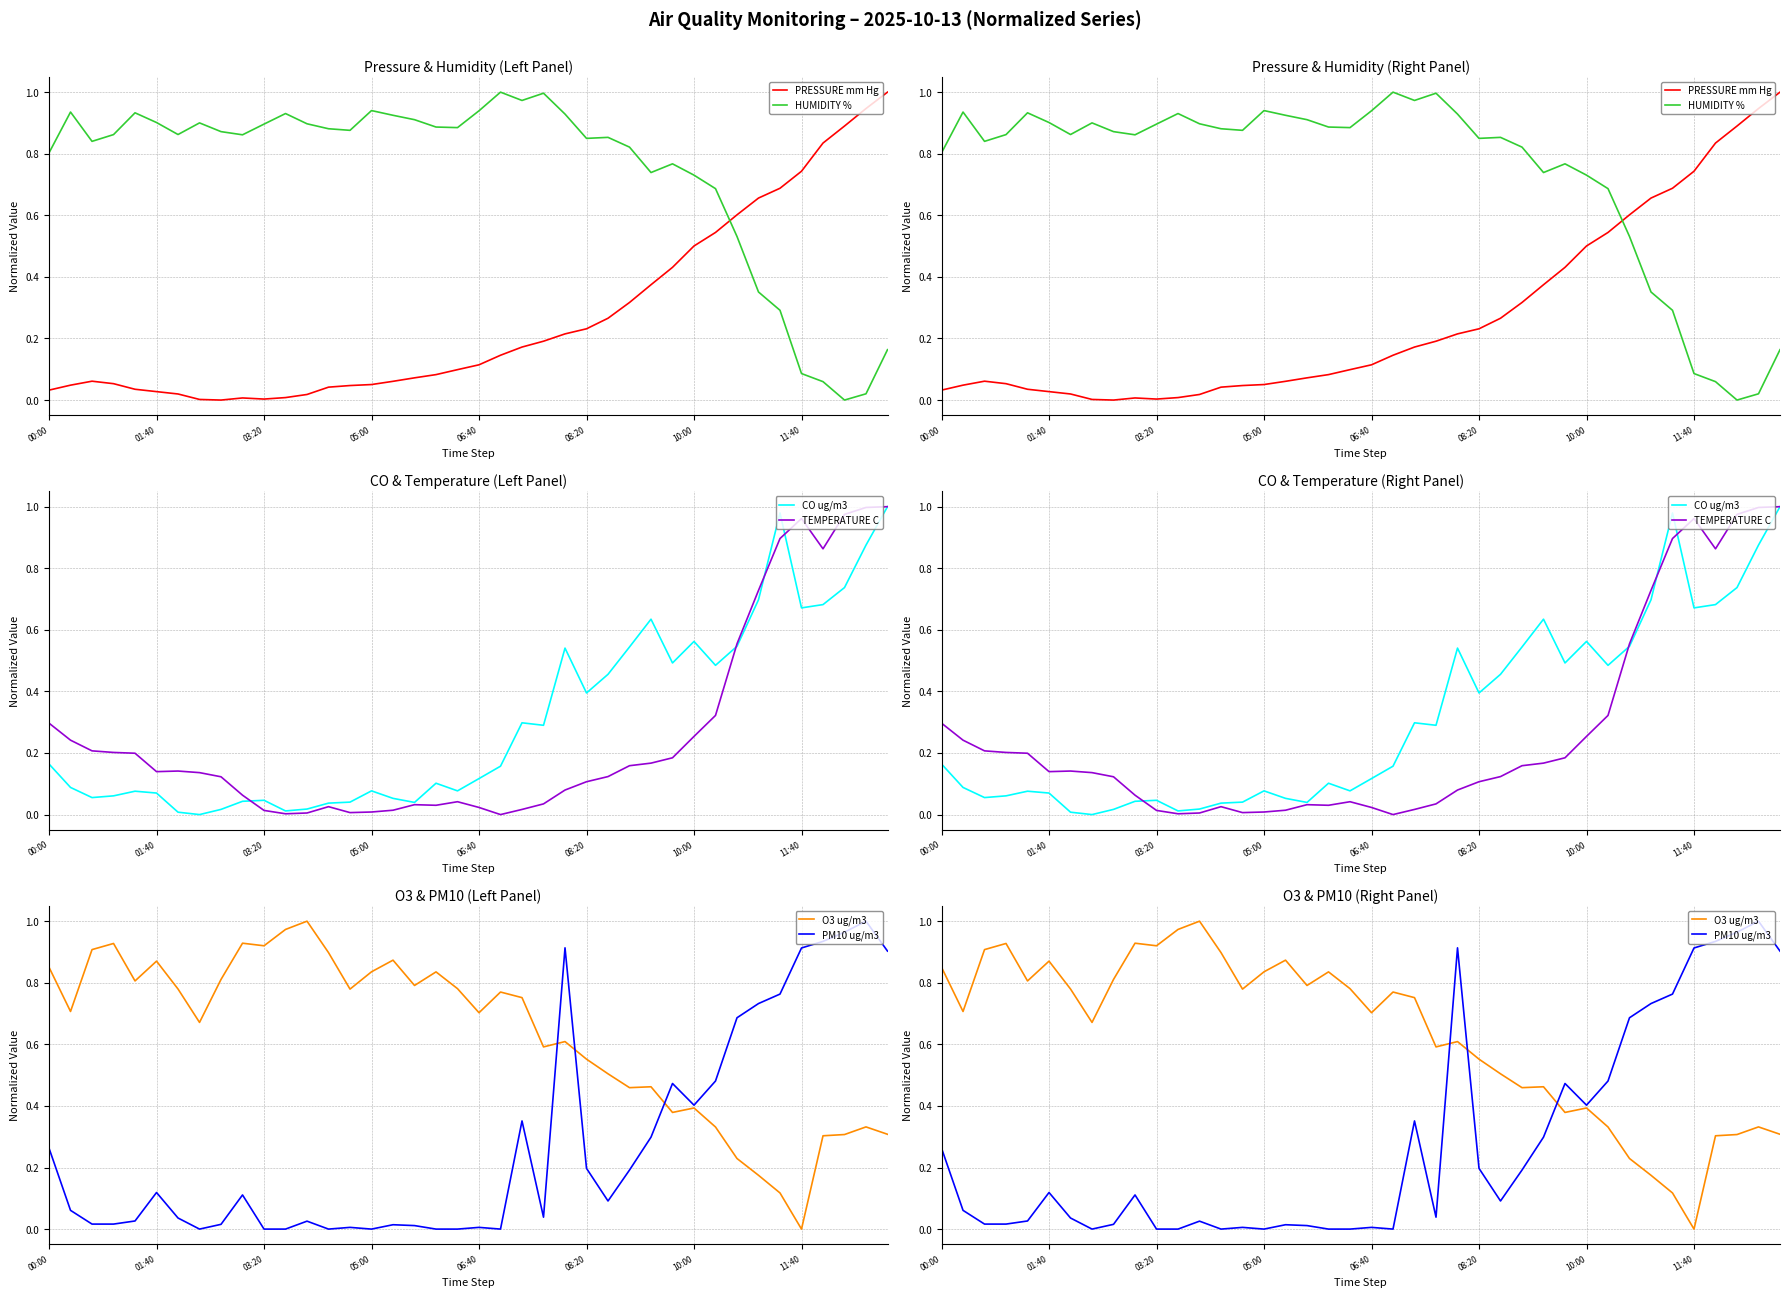

How many data points in HUMIDITY % are above 0?

39